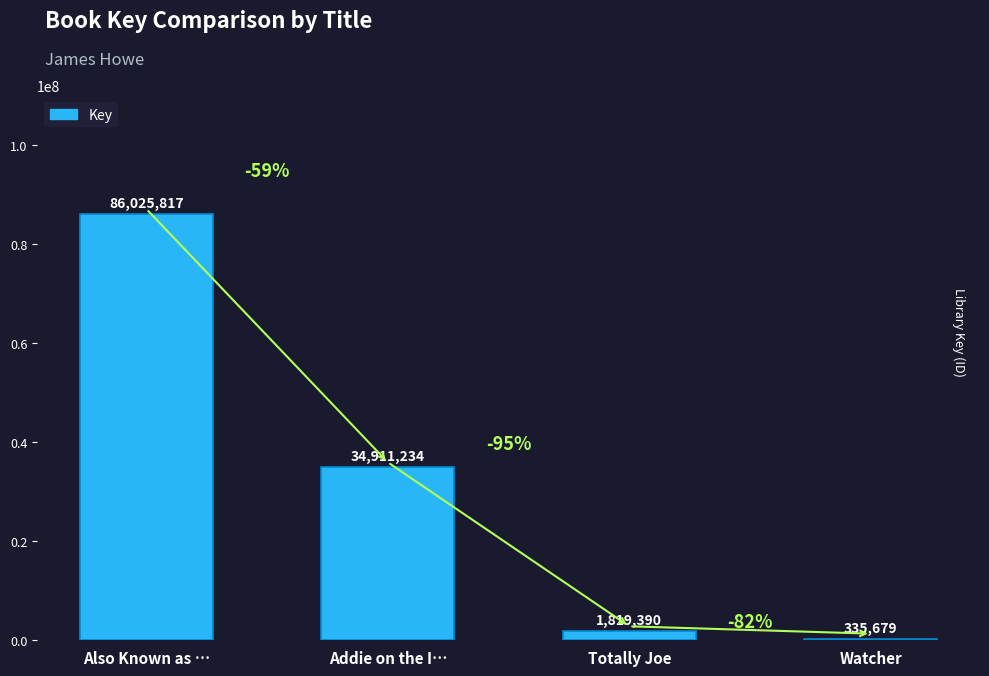

The value at Also Known as … is 118320444. True or false?

False